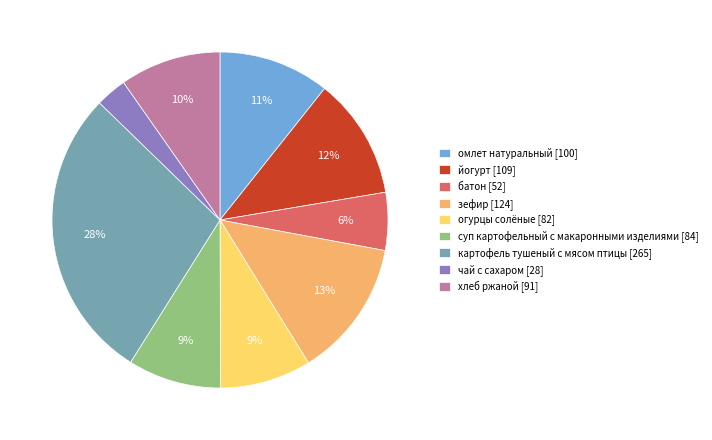

To the nearest percent, what is the difference between the чай с сахаром and йогурт slice percentages?

9%